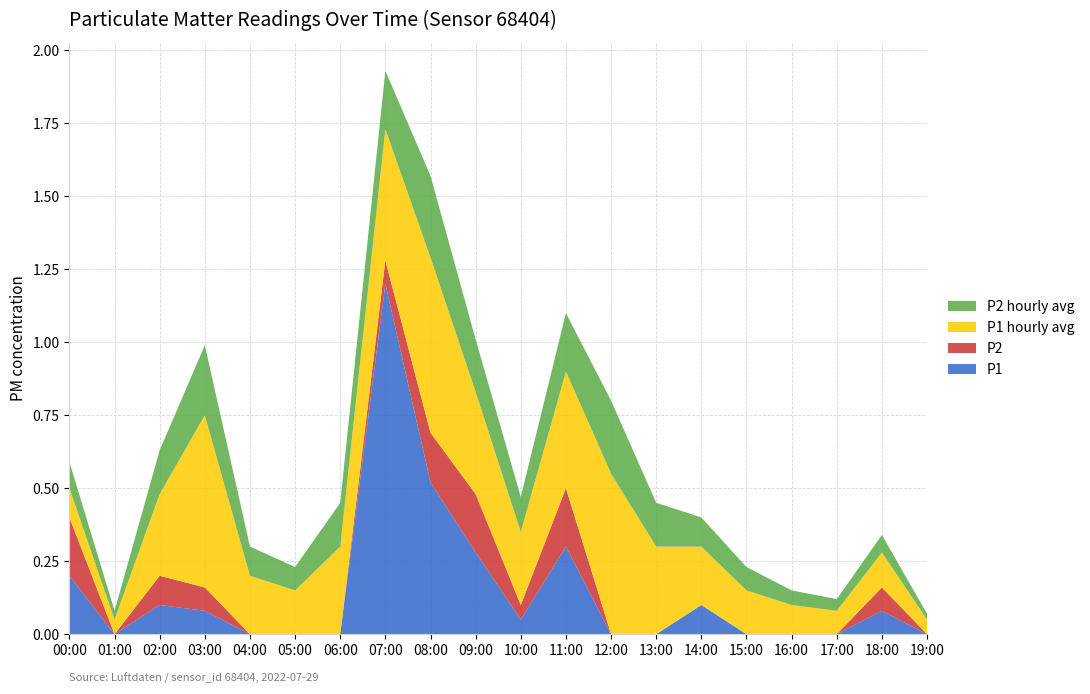

Reading left to right, extract all data points from this chart.

P1: 0.2	0.0	0.1	0.1	0.0	0.0	0.0	1.2	0.5	0.3	0.1	0.3	0.0	0.0	0.1	0.0	0.0	0.0	0.1	0.0
P2: 0.2	0.0	0.1	0.1	0.0	0.0	0.0	0.1	0.2	0.2	0.1	0.2	0.0	0.0	0.0	0.0	0.0	0.0	0.1	0.0
P1 hourly avg: 0.1	0.1	0.3	0.6	0.2	0.1	0.3	0.5	0.6	0.3	0.2	0.4	0.6	0.3	0.2	0.1	0.1	0.1	0.1	0.1
P2 hourly avg: 0.1	0.0	0.1	0.2	0.1	0.1	0.1	0.2	0.3	0.2	0.1	0.2	0.2	0.1	0.1	0.1	0.1	0.0	0.1	0.0